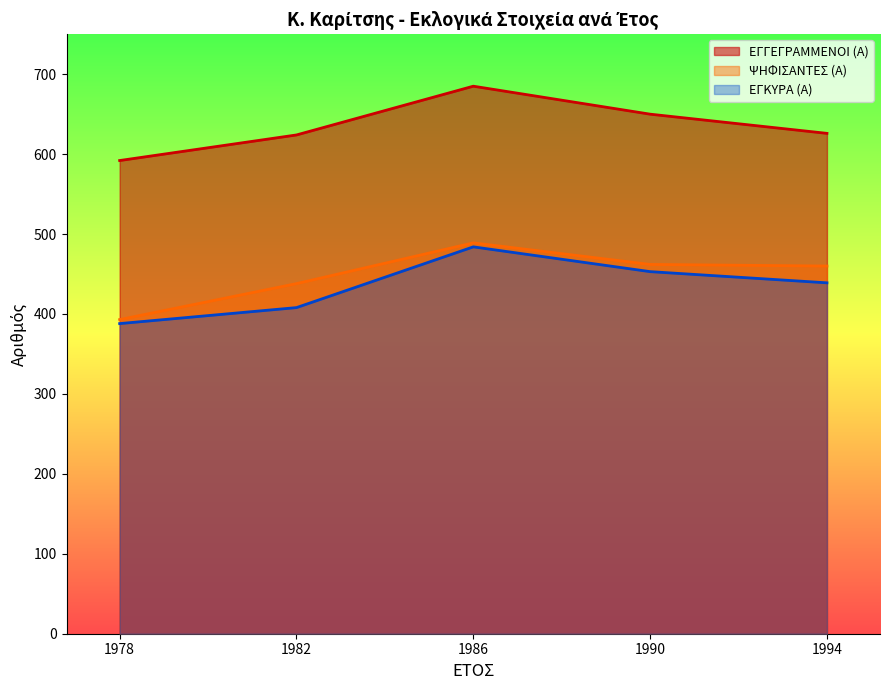

Reading left to right, extract all data points from this chart.

ΕΓΓΕΓΡΑΜΜΕΝΟΙ (Α): 592	624	685	650	626
ΨΗΦΙΣΑΝΤΕΣ (Α): 393	438	489	462	460
ΕΓΚΥΡΑ (Α): 388	408	484	453	439